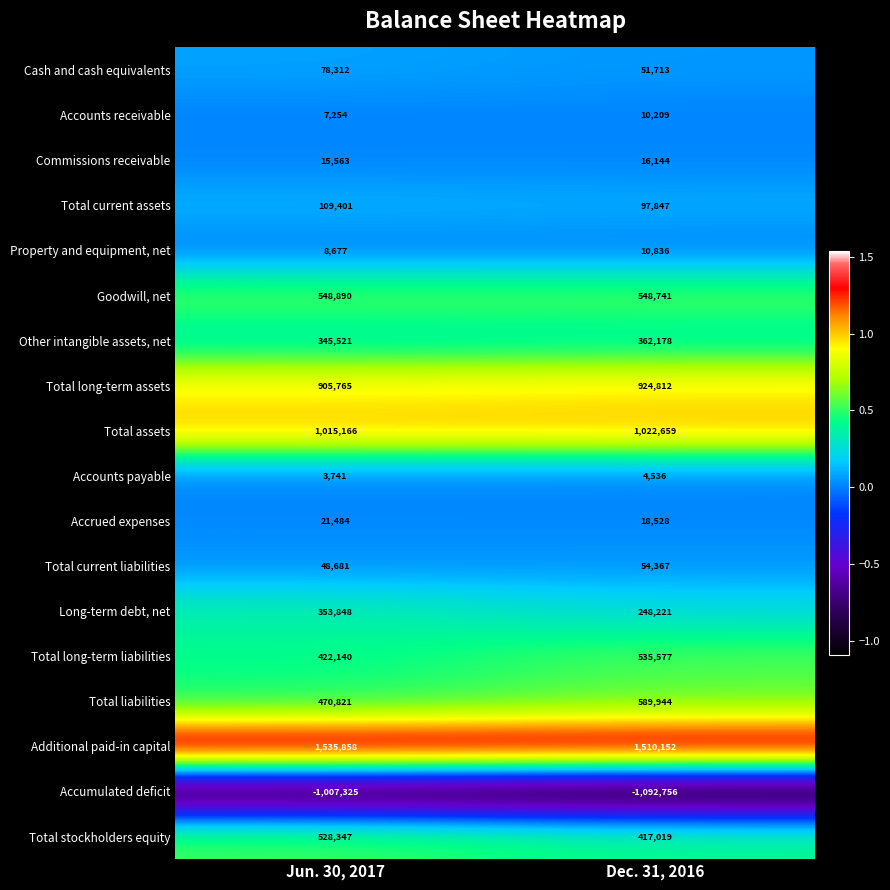

Read the Total long-term liabilities value at Jun. 30, 2017.

422140